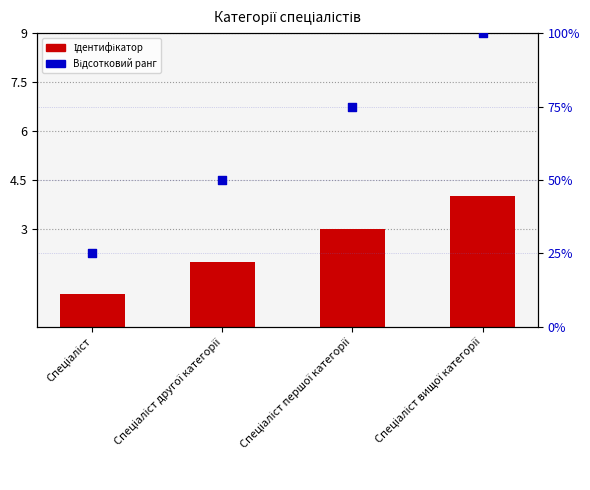

Which series contains the highest Y value?

Відсотковий ранг